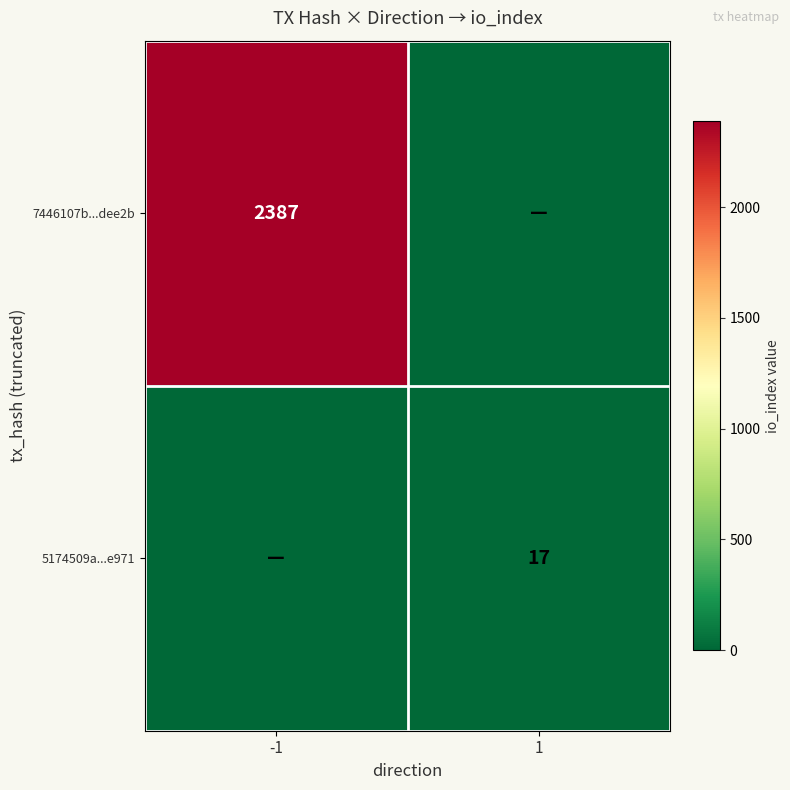

The value of 7446107b...dee2b at -1 is 2387. True or false?

True